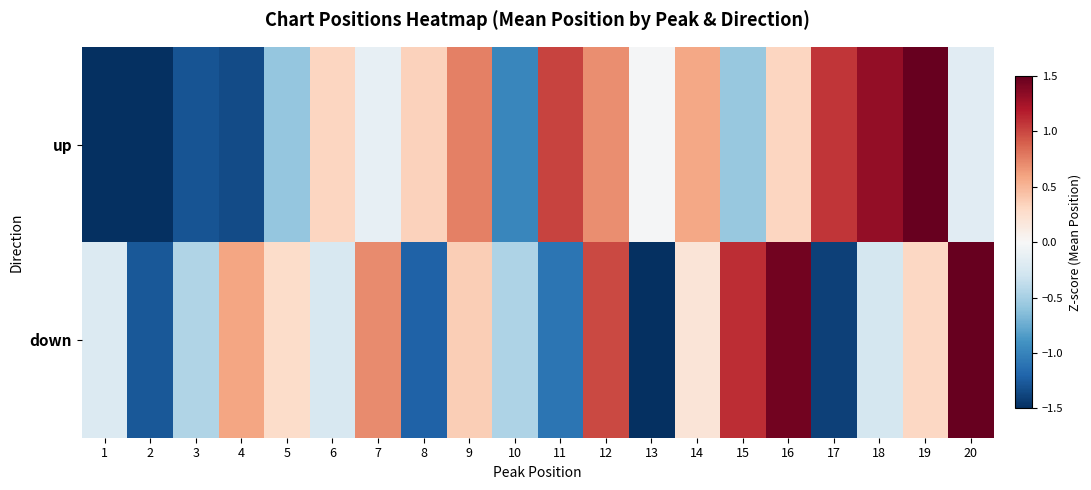

Between 4 and 13, which series saw the biggest shift?

down